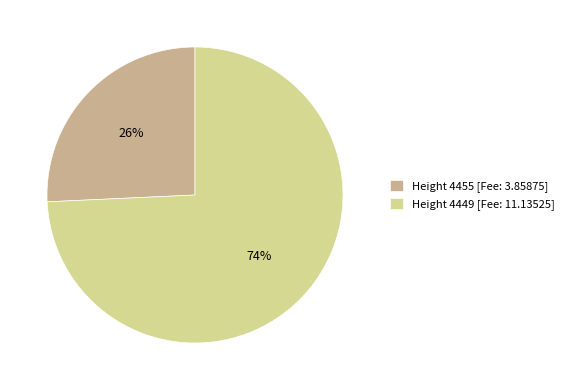

To the nearest percent, what is the average slice percentage?

50%